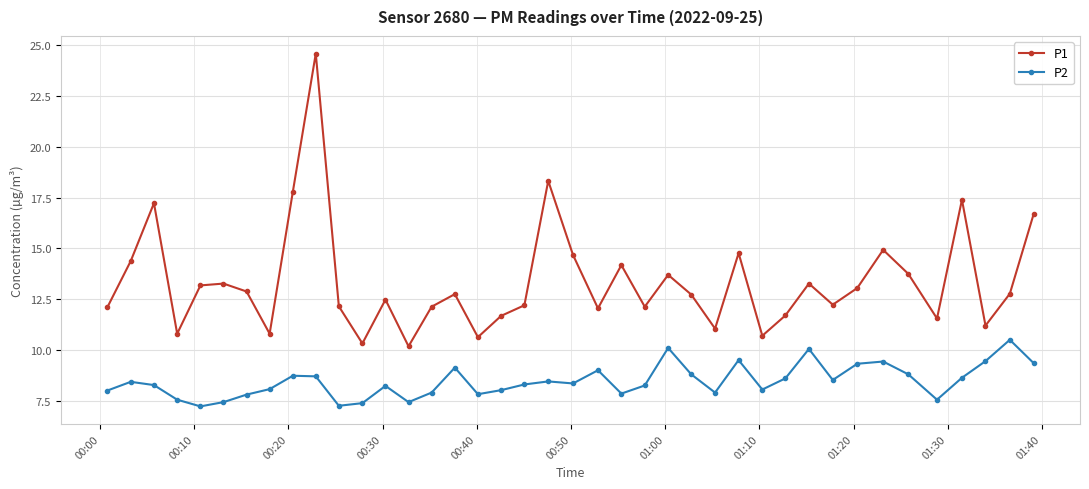

True or false: P2 and P1 intersect in this chart.

False